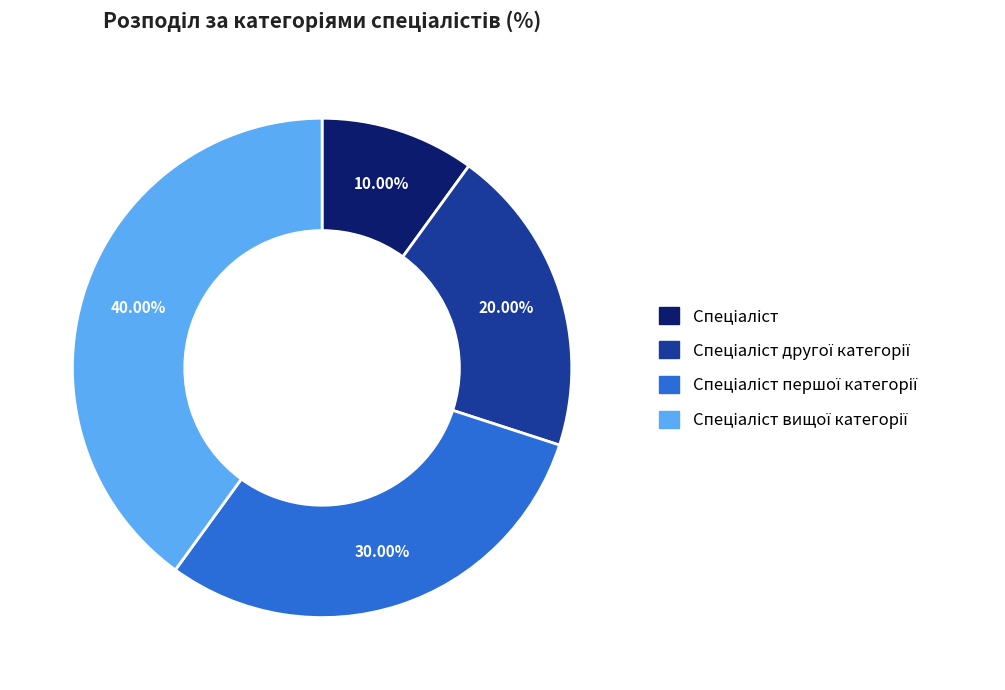

Does any single category account for the majority?

No